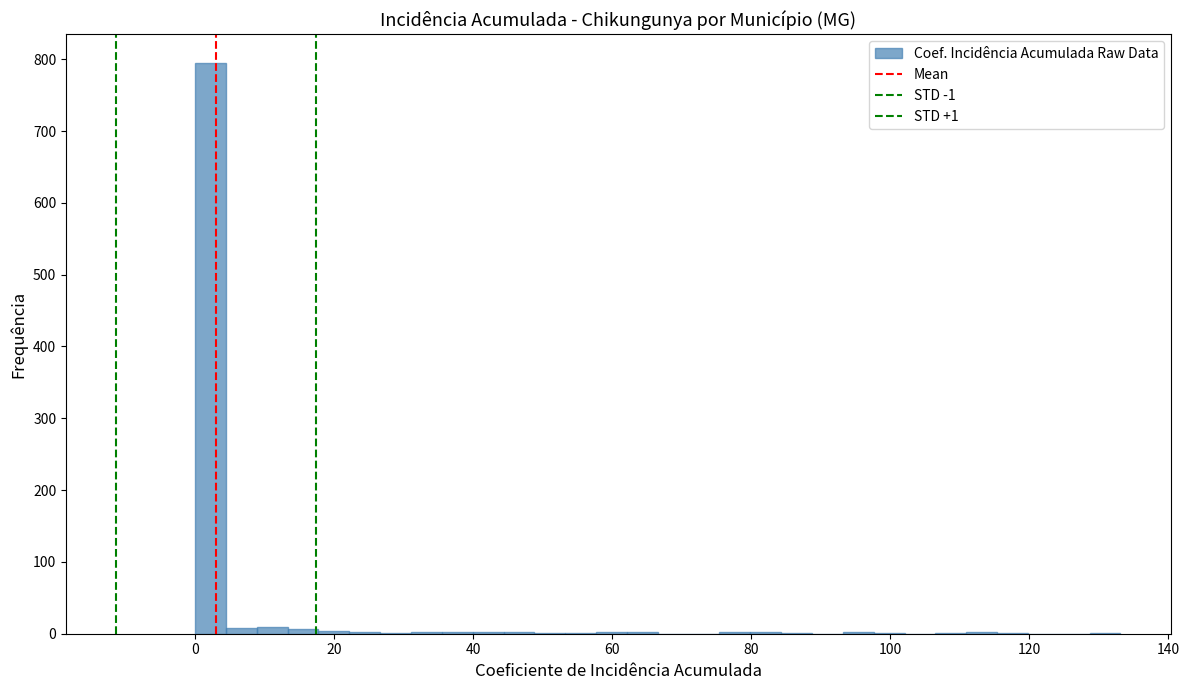

Around what value on the x-axis is the tallest bar? Give the approximate position of its centre, as read against the axis.

2